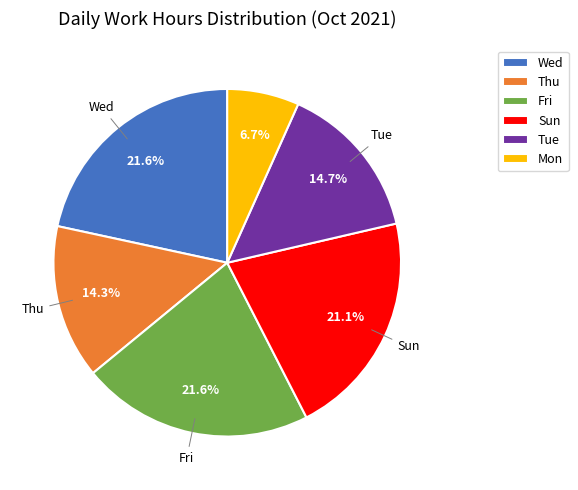

Count the number of slices in the pie.

6